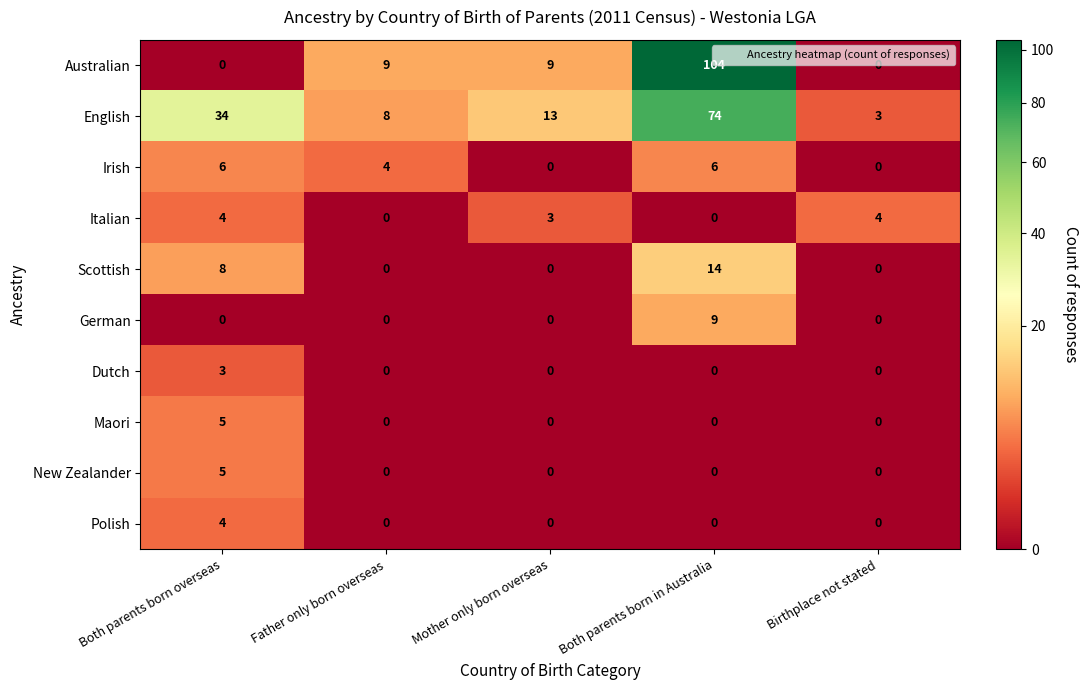

The Australian series shows 66 at Birthplace not stated. True or false?

False